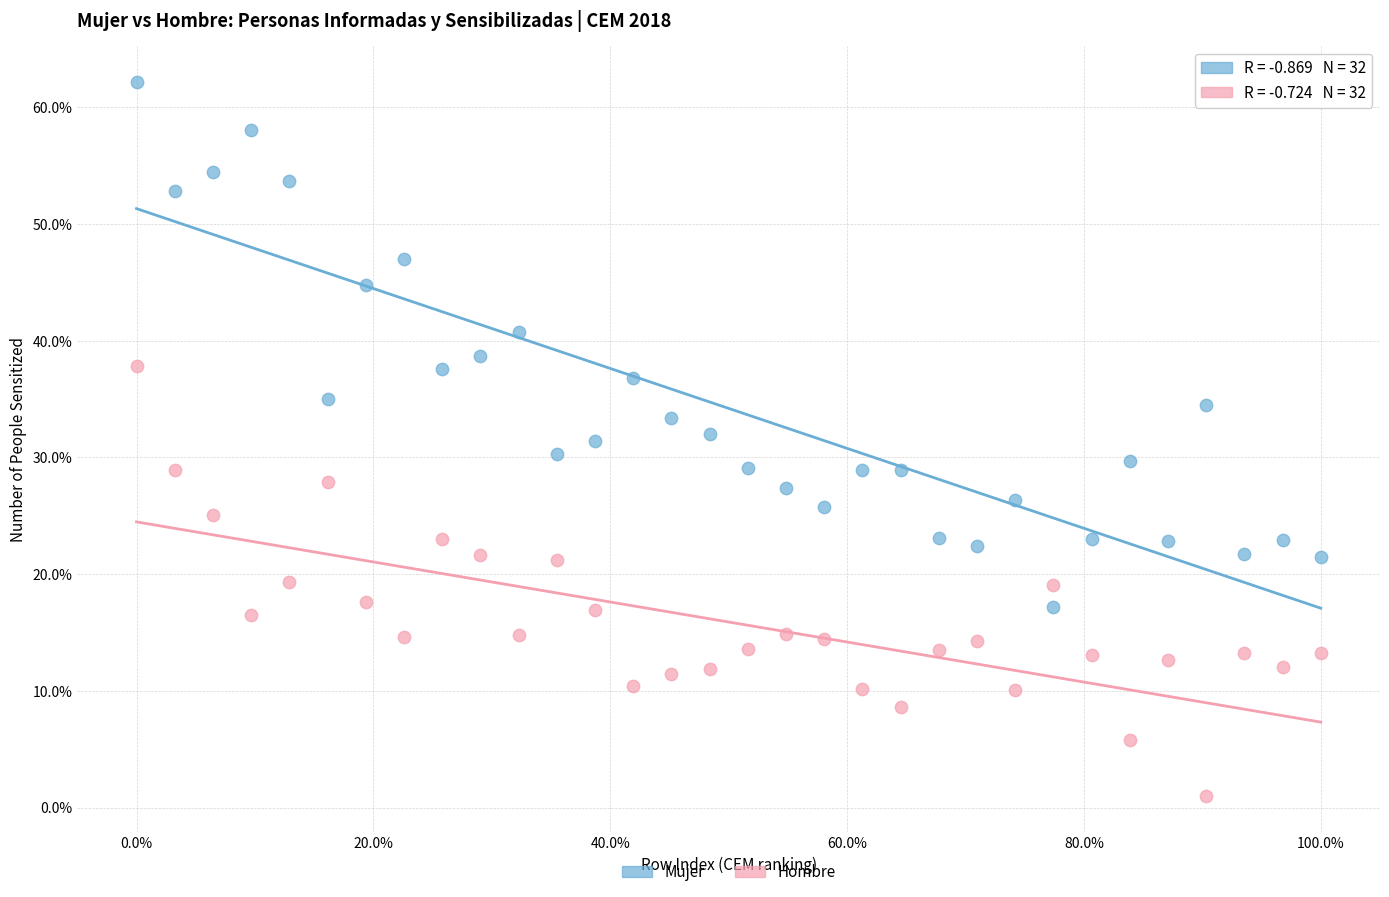

Which series has the widest spread of Y values?

Mujer